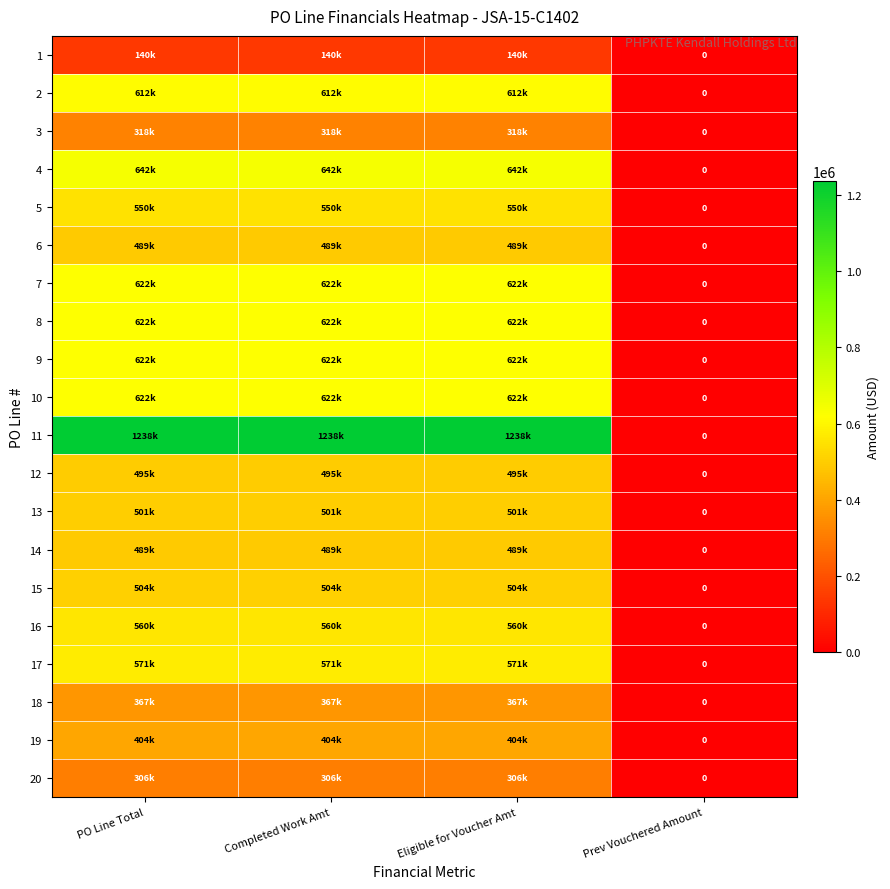

What is the sum of all 11 values?

3713443.5